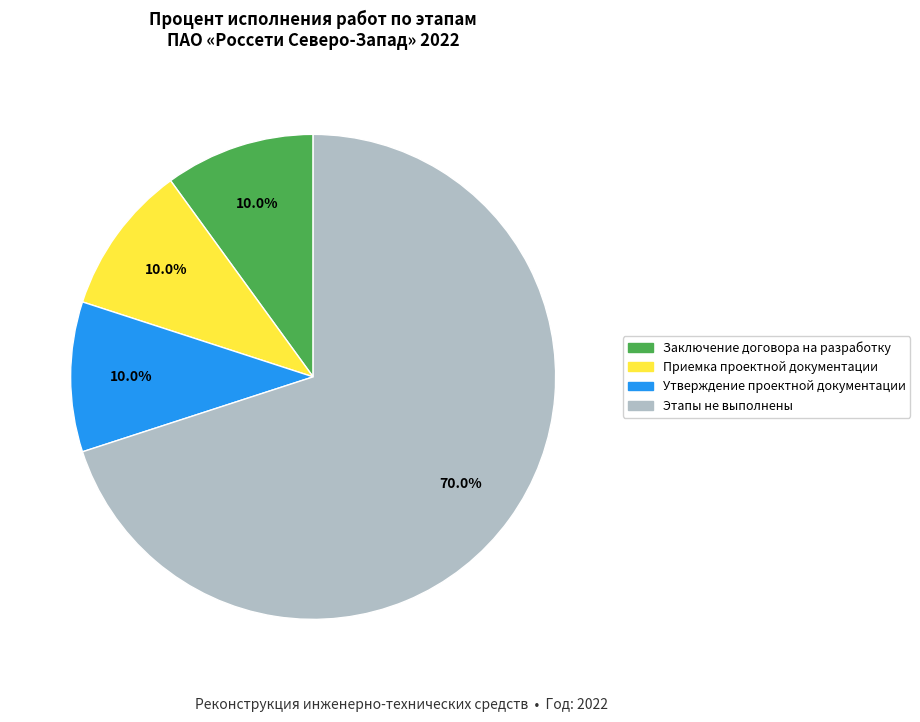

Count the number of slices in the pie.

4